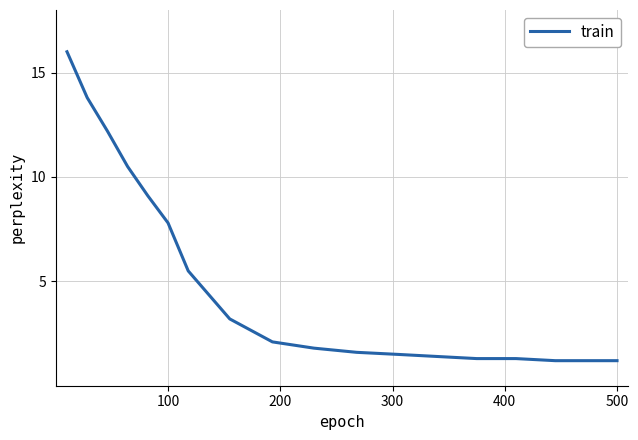

What is the greatest value displayed?

16.0